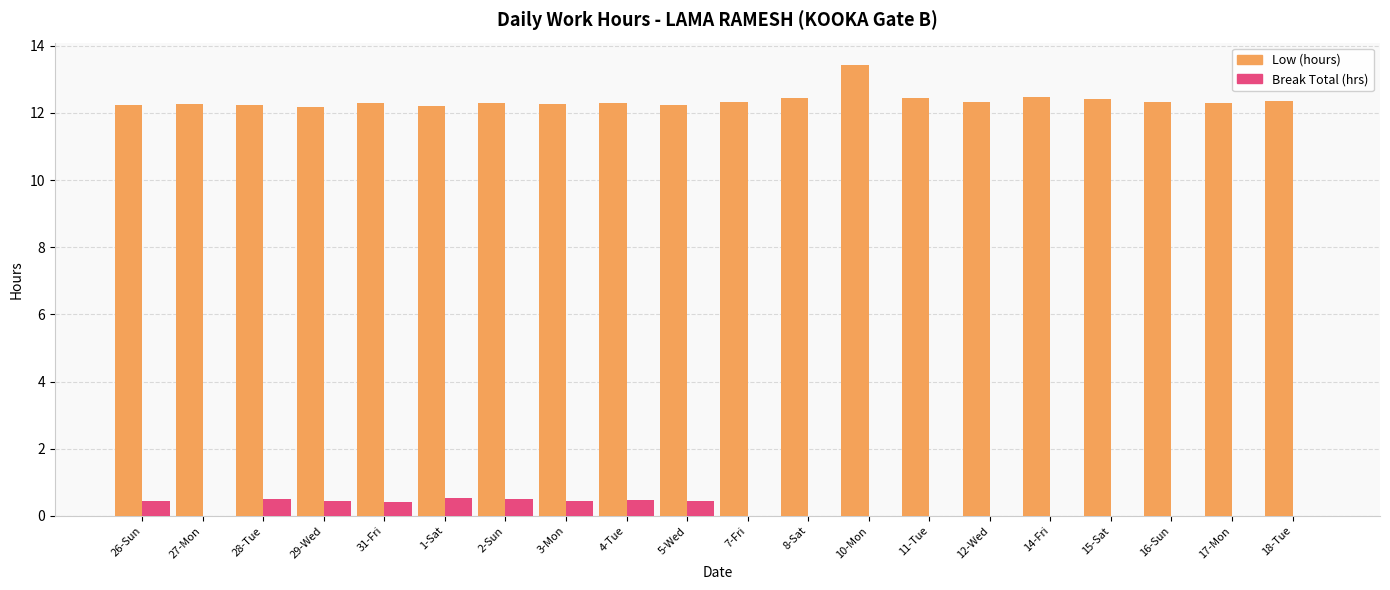

Which series has the largest total across all categories?

Low (hours)